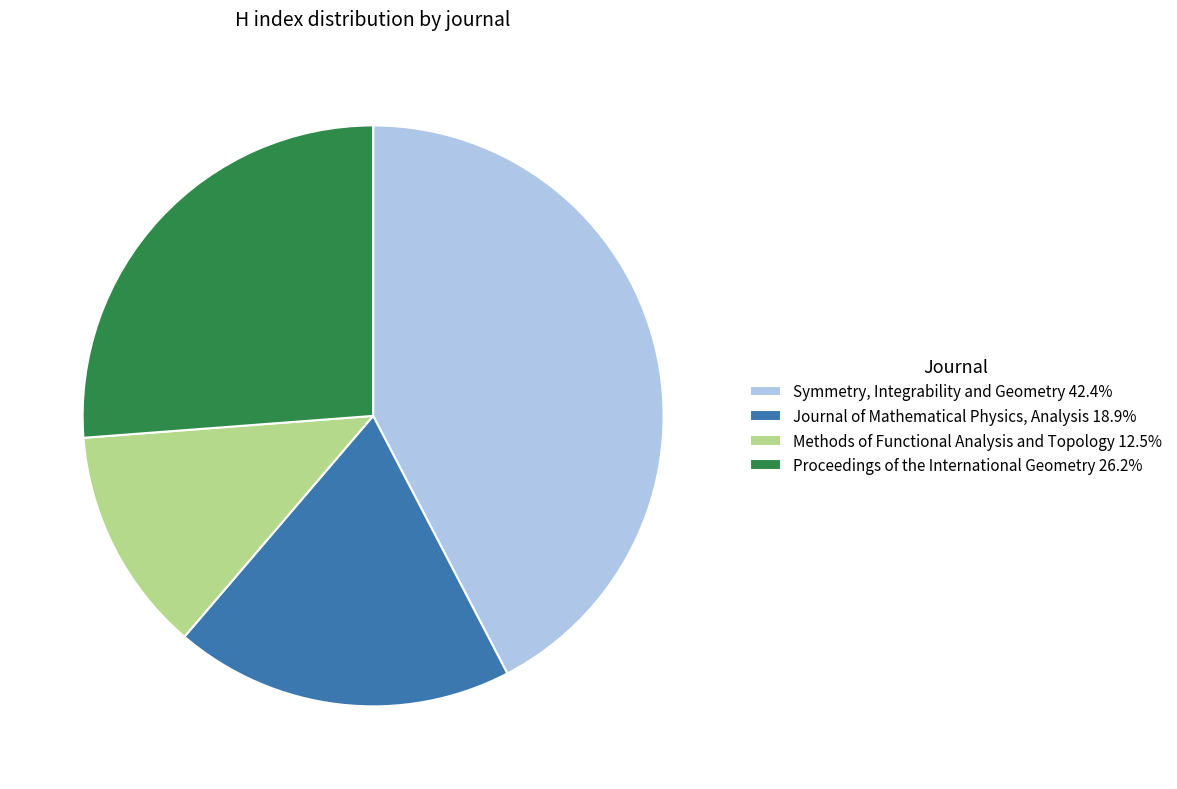

Approximately how many times larger is the value at Methods of Functional Analysis and Topology 12.5% compared to Journal of Mathematical Physics, Analysis 18.9%?

0.7